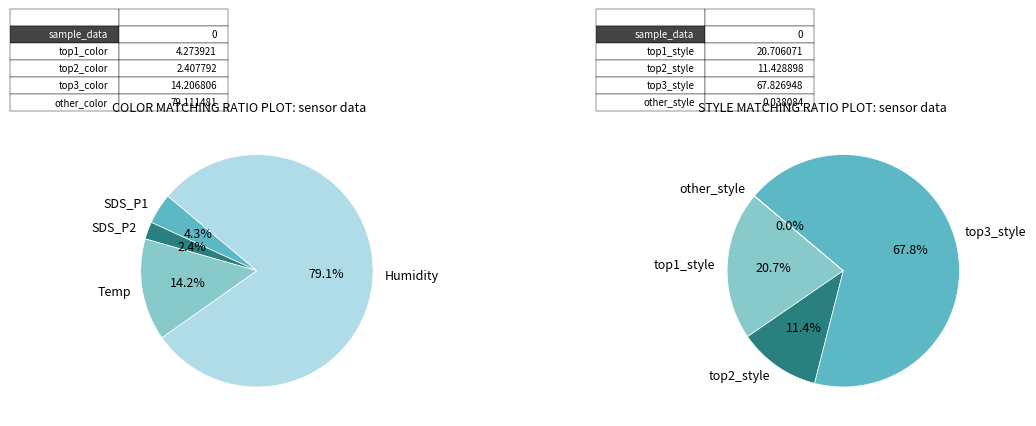

What is the difference between the highest and lowest values at 10?

96.8